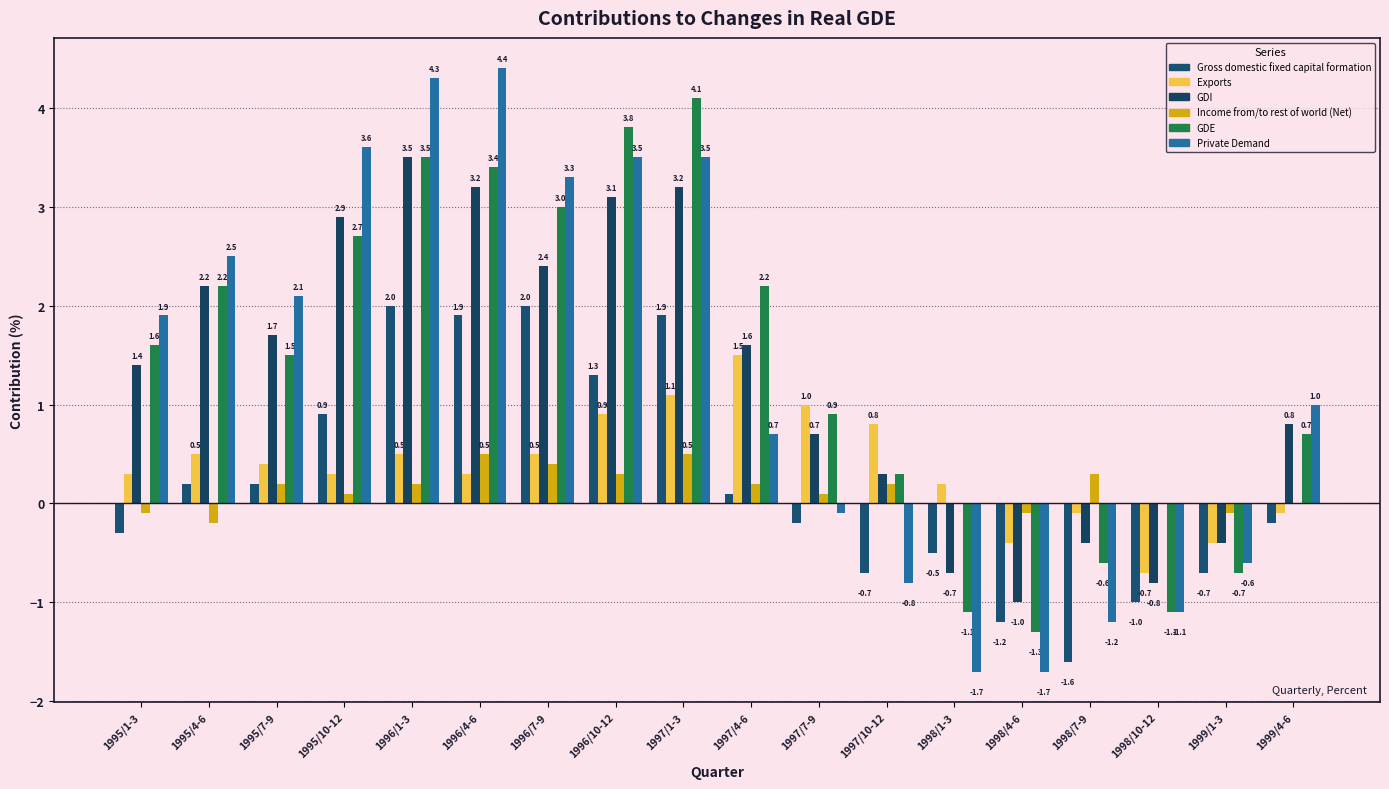

At which label is Private Demand closest to 1?

1999/4-6